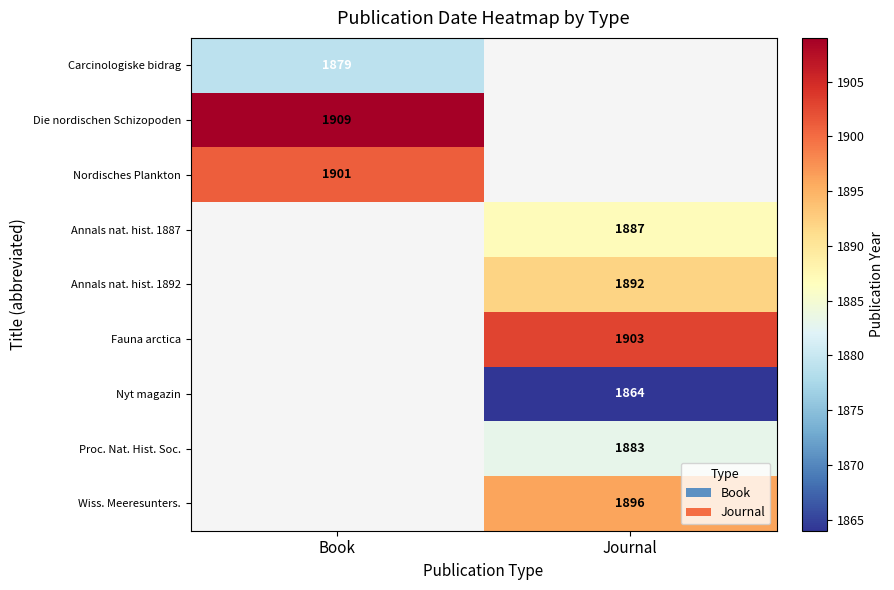

What is the spread (max minus min) of values at Book?

30.0